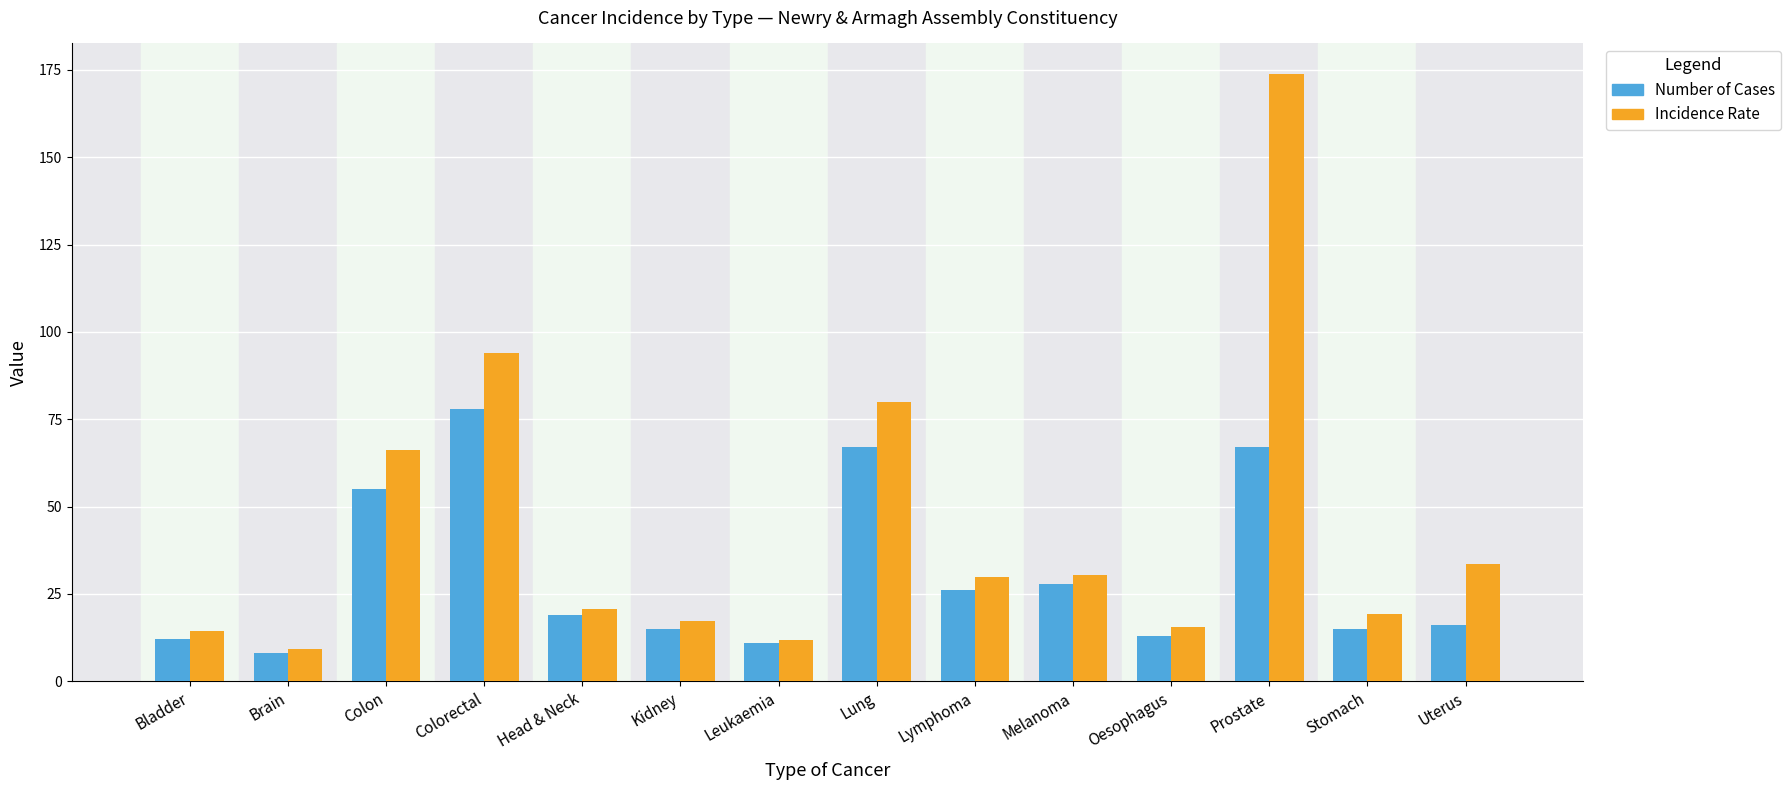

Are the bars horizontal?

No